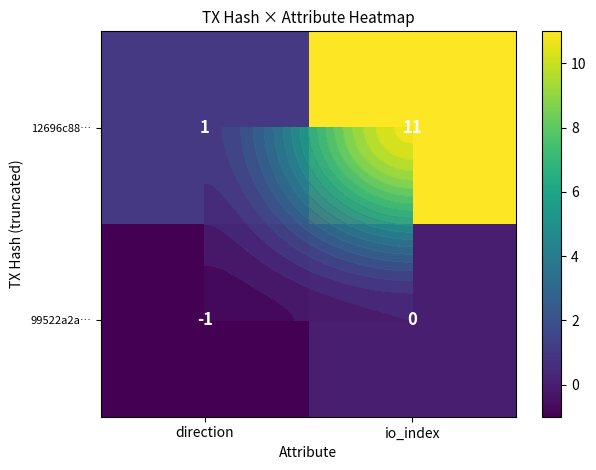

True or false: 12696c88… has a value of 1 at direction.

False